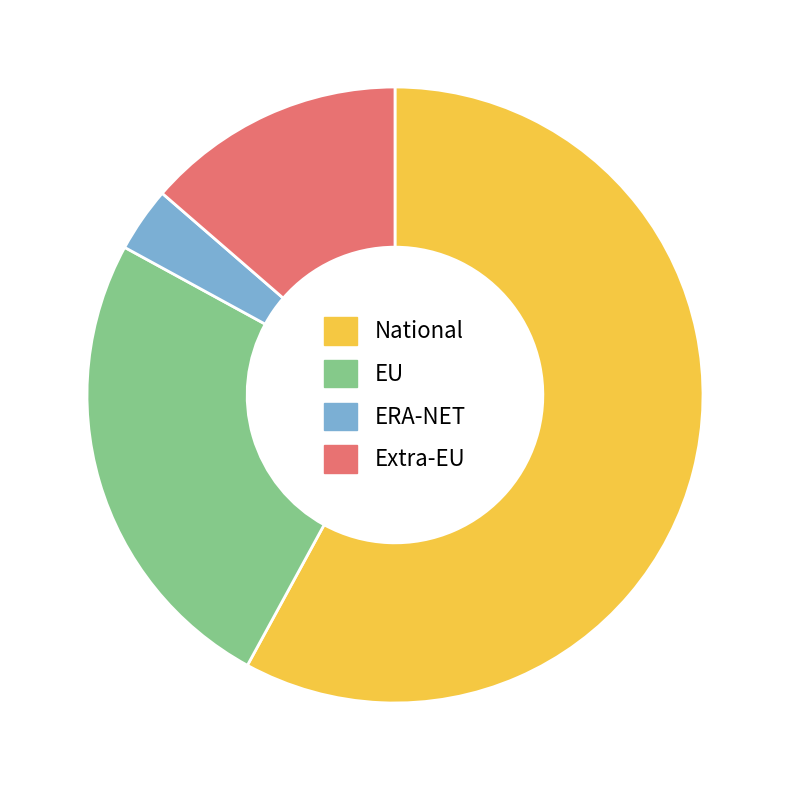

Rank the categories by value from lowest to highest.

ERA-NET, Extra-EU, EU, National